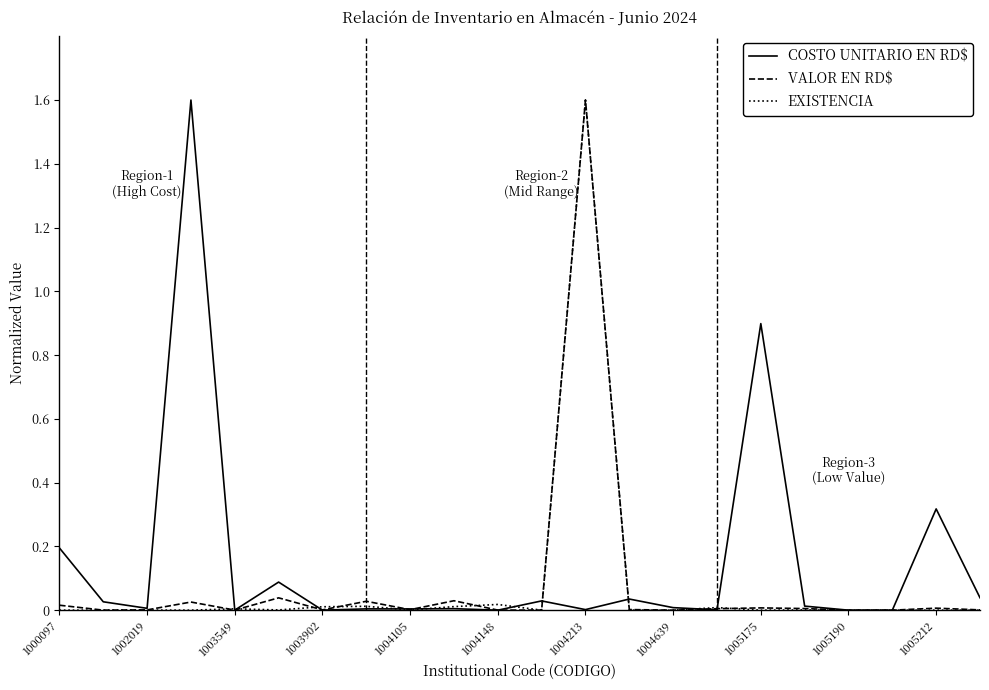

True or false: COSTO UNITARIO EN RD$ and EXISTENCIA intersect in this chart.

True